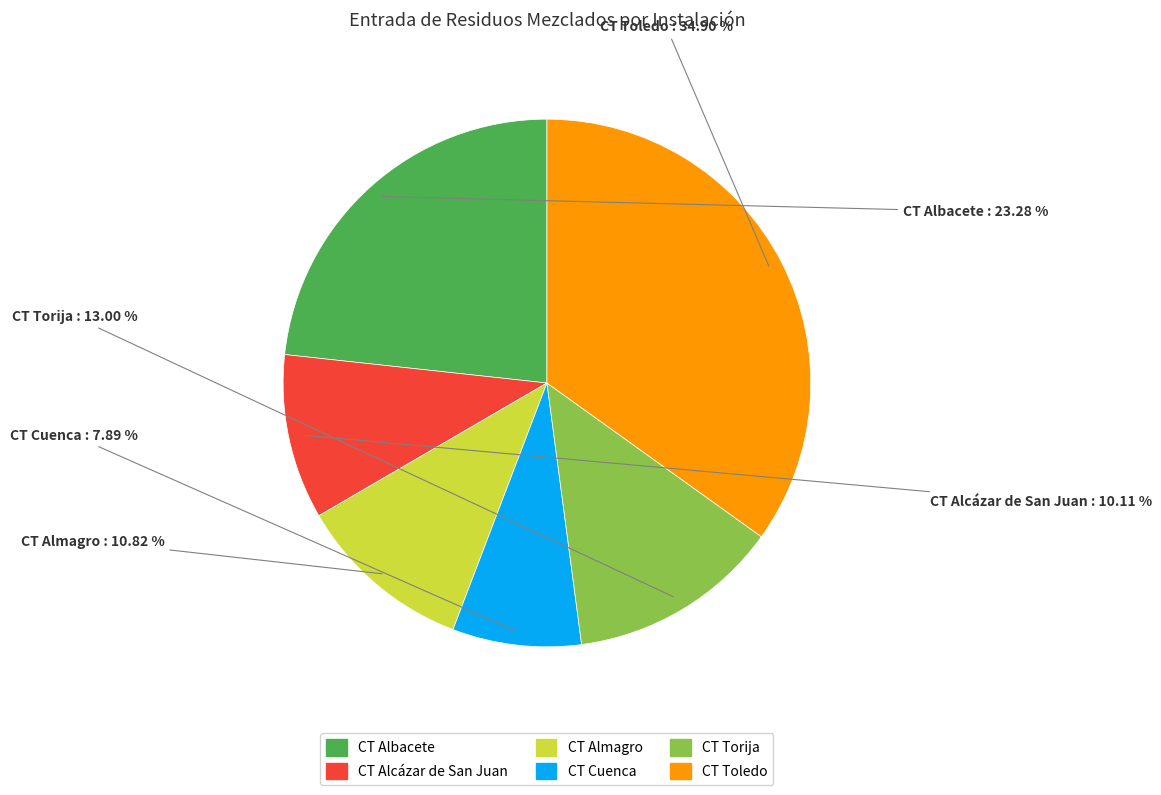

True or false: CT Toledo accounts for 35% of the total.

True